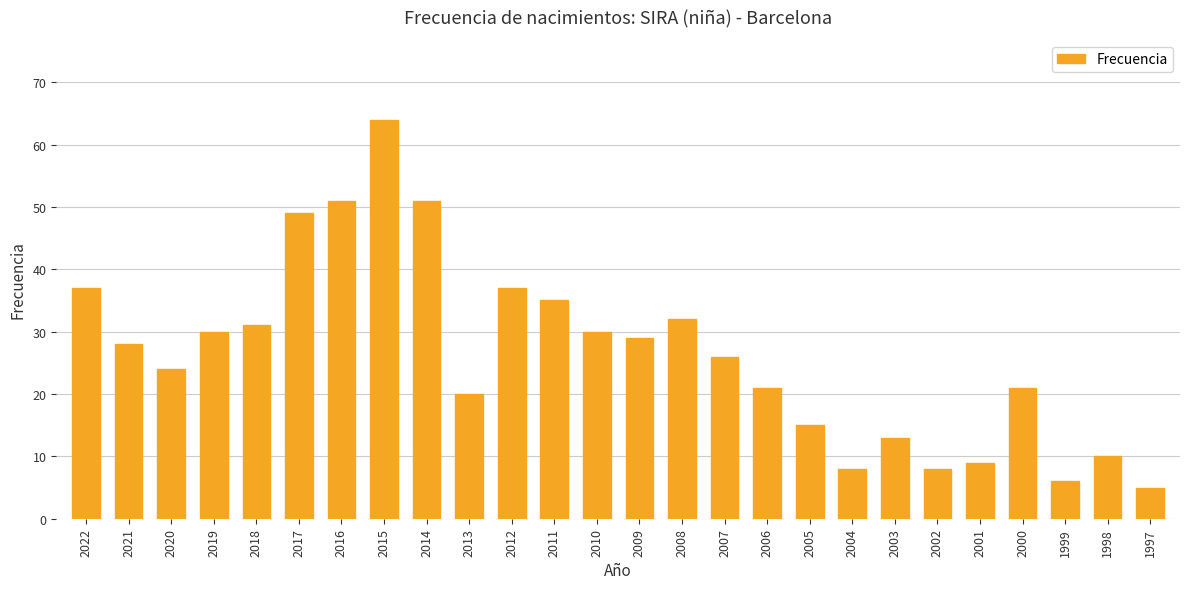

At which label does the data first exceed 28?

2022